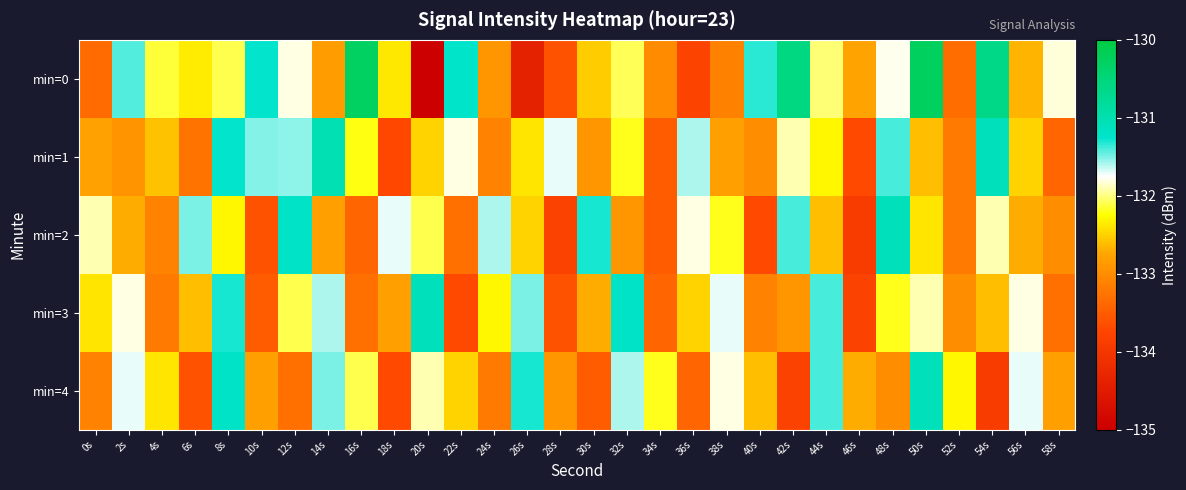

Reading left to right, what are all the values shown in this chart?

min=0: 0s=-133.3	2s=-131.4	4s=-132.1	6s=-132.4	8s=-132.1	10s=-131.3	12s=-131.8	14s=-132.8	16s=-130.3	18s=-132.4	20s=-135.0	22s=-131.2	24s=-132.9	26s=-134.4	28s=-133.6	30s=-132.5	32s=-132.1	34s=-133.0	36s=-133.8	38s=-133.1	40s=-131.3	42s=-130.6	44s=-132.0	46s=-132.8	48s=-131.8	50s=-130.2	52s=-133.3	54s=-130.6	56s=-132.7	58s=-131.8
min=1: 0s=-132.8	2s=-132.9	4s=-132.6	6s=-133.3	8s=-131.3	10s=-131.5	12s=-131.5	14s=-131.0	16s=-132.2	18s=-133.7	20s=-132.5	22s=-131.8	24s=-133.1	26s=-132.4	28s=-131.7	30s=-132.9	32s=-132.2	34s=-133.5	36s=-131.6	38s=-132.8	40s=-133.0	42s=-131.9	44s=-132.3	46s=-133.7	48s=-131.4	50s=-132.6	52s=-133.2	54s=-131.1	56s=-132.5	58s=-133.4
min=2: 0s=-131.9	2s=-132.7	4s=-133.1	6s=-131.5	8s=-132.3	10s=-133.6	12s=-131.2	14s=-132.8	16s=-133.4	18s=-131.7	20s=-132.1	22s=-133.3	24s=-131.6	26s=-132.5	28s=-133.8	30s=-131.3	32s=-132.9	34s=-133.5	36s=-131.8	38s=-132.2	40s=-133.7	42s=-131.4	44s=-132.6	46s=-133.9	48s=-131.1	50s=-132.4	52s=-133.2	54s=-131.9	56s=-132.7	58s=-133.0
min=3: 0s=-132.4	2s=-131.8	4s=-133.2	6s=-132.6	8s=-131.3	10s=-133.5	12s=-132.1	14s=-131.6	16s=-133.3	18s=-132.8	20s=-131.1	22s=-133.7	24s=-132.3	26s=-131.5	28s=-133.6	30s=-132.7	32s=-131.2	34s=-133.4	36s=-132.5	38s=-131.7	40s=-133.1	42s=-132.9	44s=-131.4	46s=-133.8	48s=-132.2	50s=-131.9	52s=-133.0	54s=-132.6	56s=-131.8	58s=-133.3
min=4: 0s=-133.1	2s=-131.7	4s=-132.4	6s=-133.6	8s=-131.2	10s=-132.8	12s=-133.3	14s=-131.5	16s=-132.1	18s=-133.7	20s=-131.9	22s=-132.5	24s=-133.2	26s=-131.3	28s=-132.9	30s=-133.5	32s=-131.6	34s=-132.2	36s=-133.4	38s=-131.8	40s=-132.6	42s=-133.8	44s=-131.4	46s=-132.7	48s=-133.0	50s=-131.1	52s=-132.3	54s=-133.9	56s=-131.7	58s=-132.8